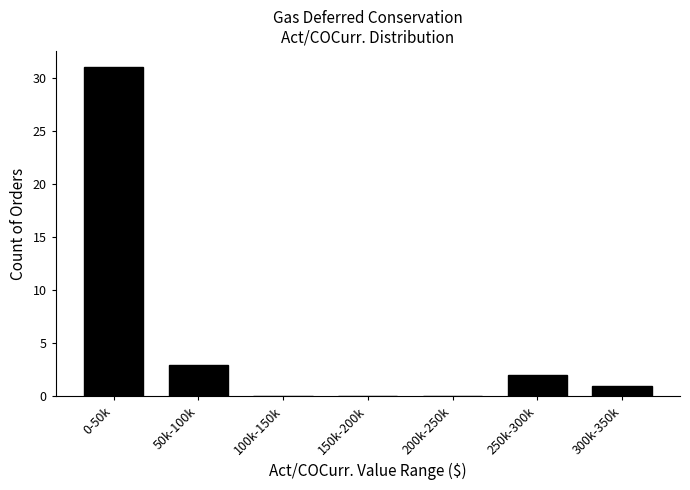

Reading left to right, list all the values displayed in this chart.

0-50k=31	50k-100k=3	100k-150k=0	150k-200k=0	200k-250k=0	250k-300k=2	300k-350k=1